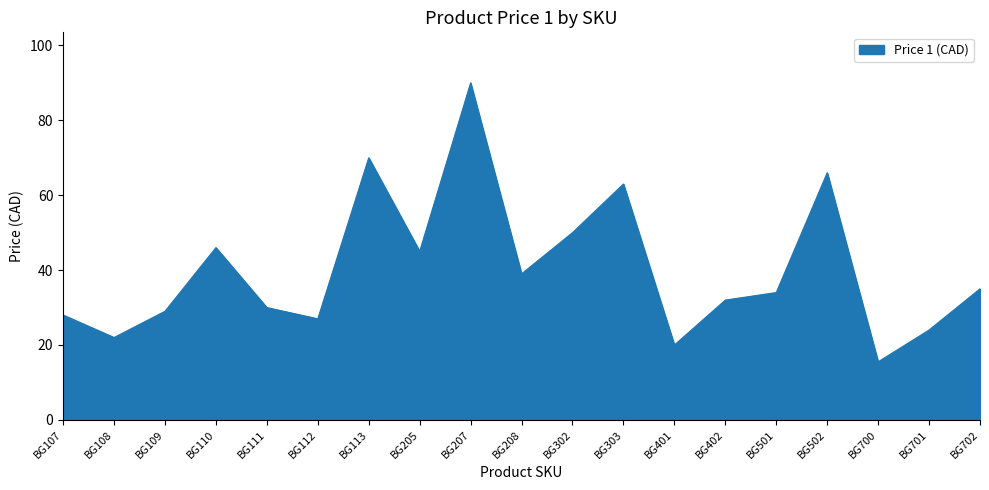

The chart shows a value of 90.0 at BG207. True or false?

True